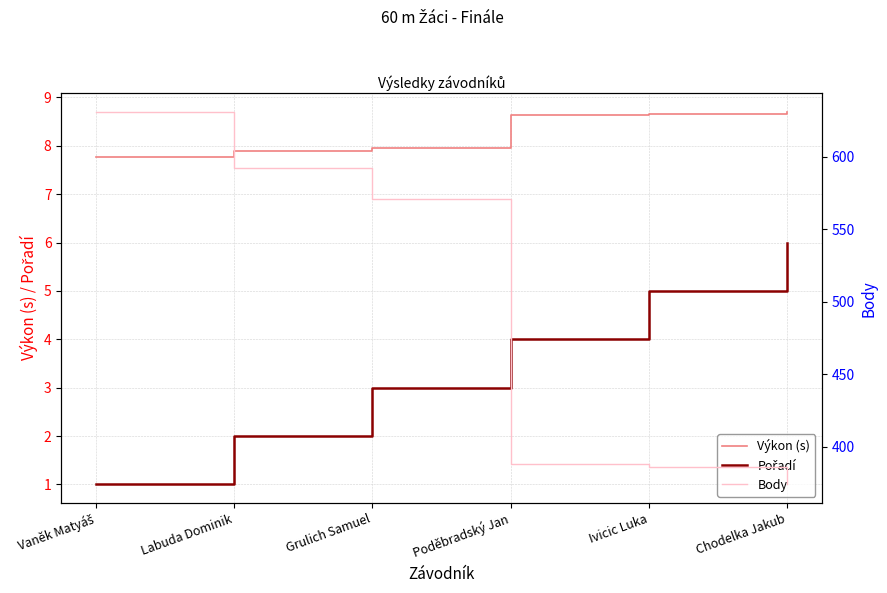

What is the spread (max minus min) of values at Grulich Samuel?

568.0